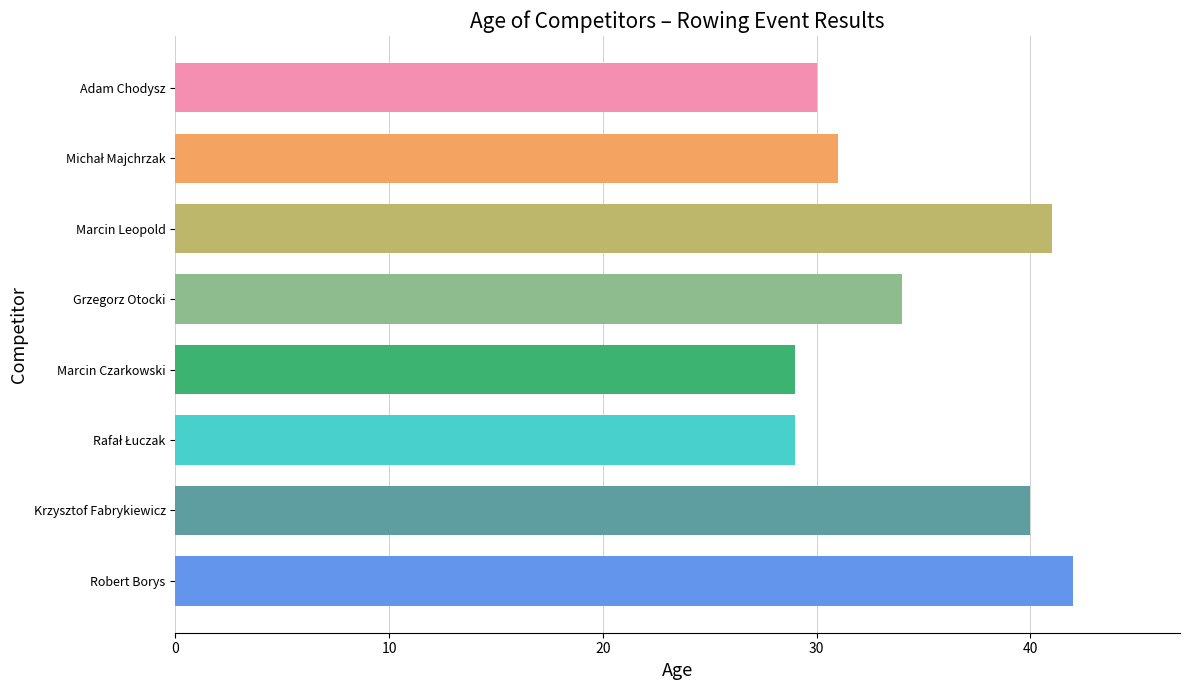

True or false: the data shows 30 at Adam Chodysz.

True